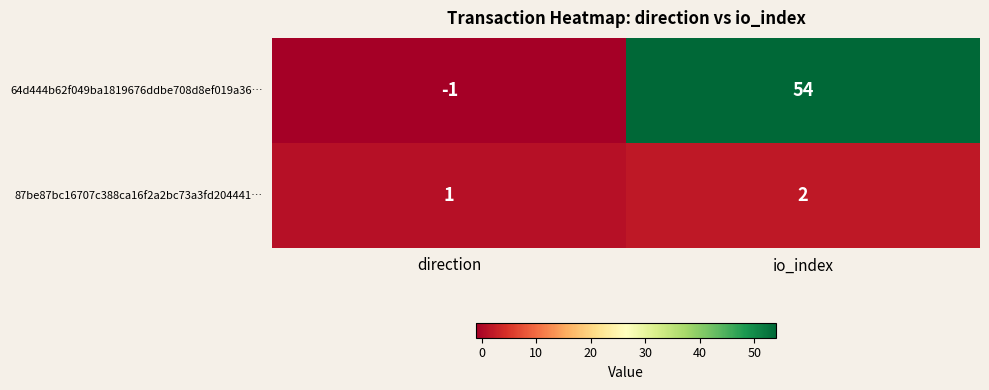

Rank the series at direction from lowest to highest value.

64d444b62f049ba1819676ddbe708d8ef019a36…, 87be87bc16707c388ca16f2a2bc73a3fd204441…